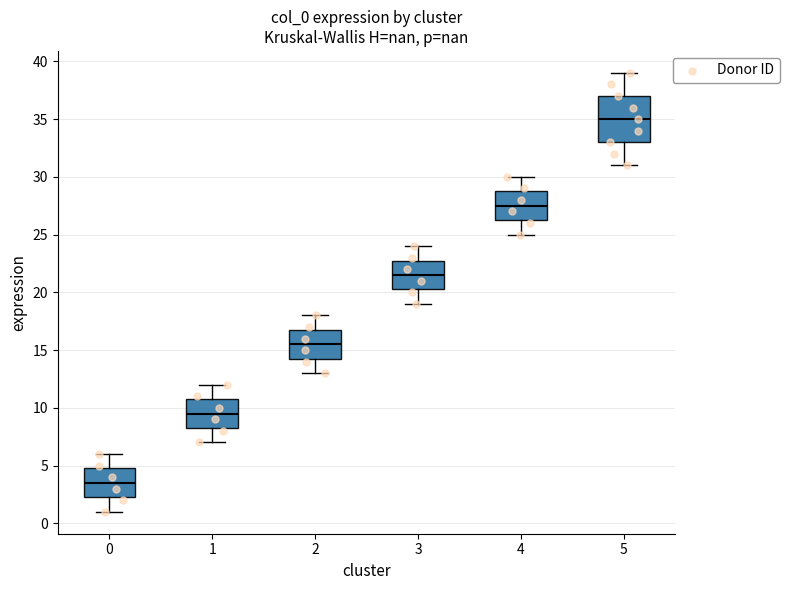

Which box has the highest median line?

5